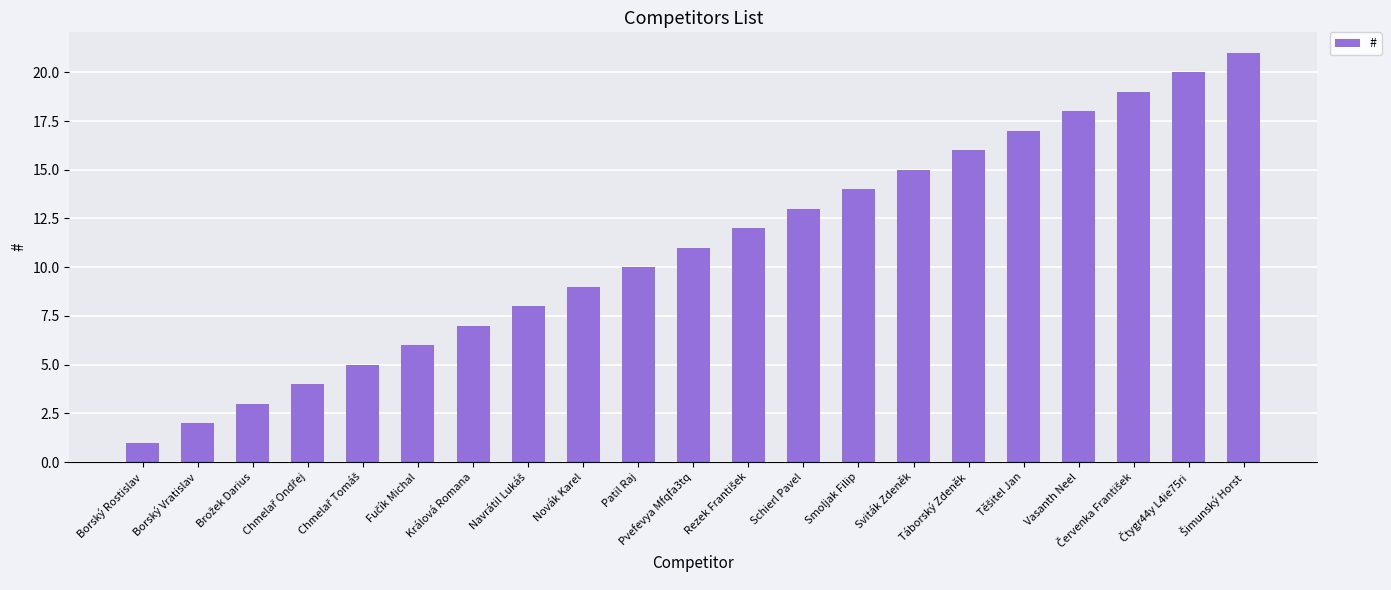

Reading right to left, extract all data points from this chart.

21	20	19	18	17	16	15	14	13	12	11	10	9	8	7	6	5	4	3	2	1